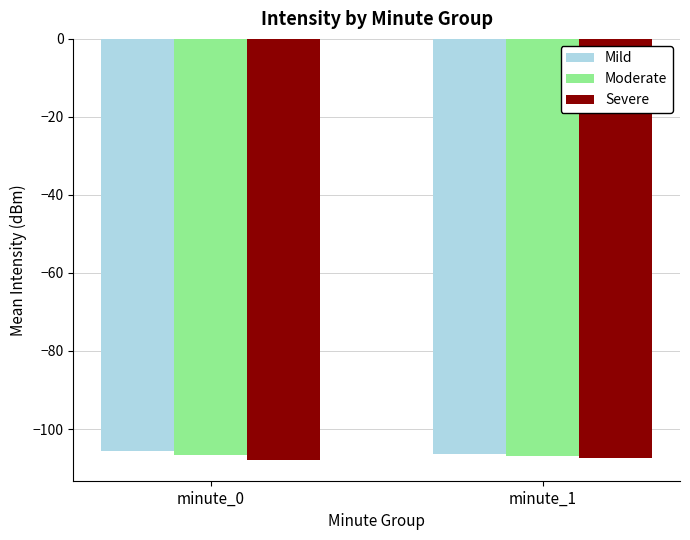

How many bars are there in total?

6